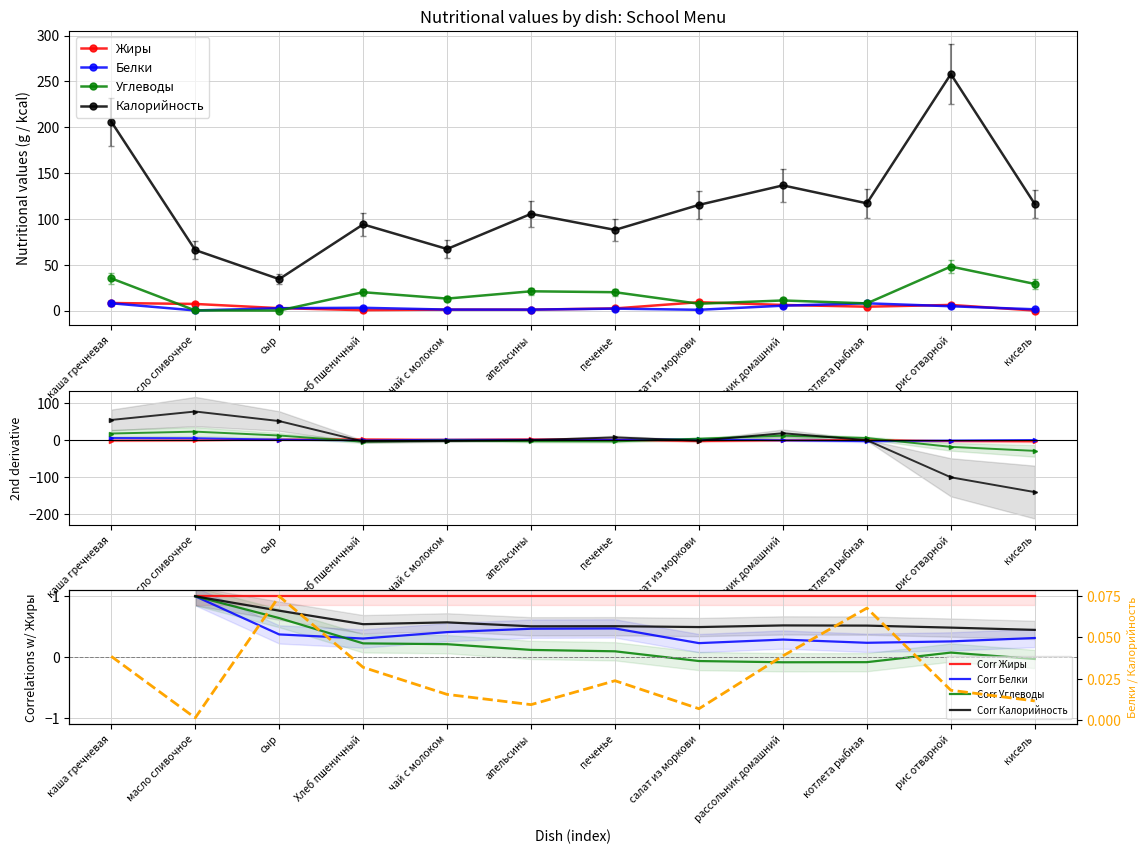

What is the label of the 7th point from the right?

апельсины